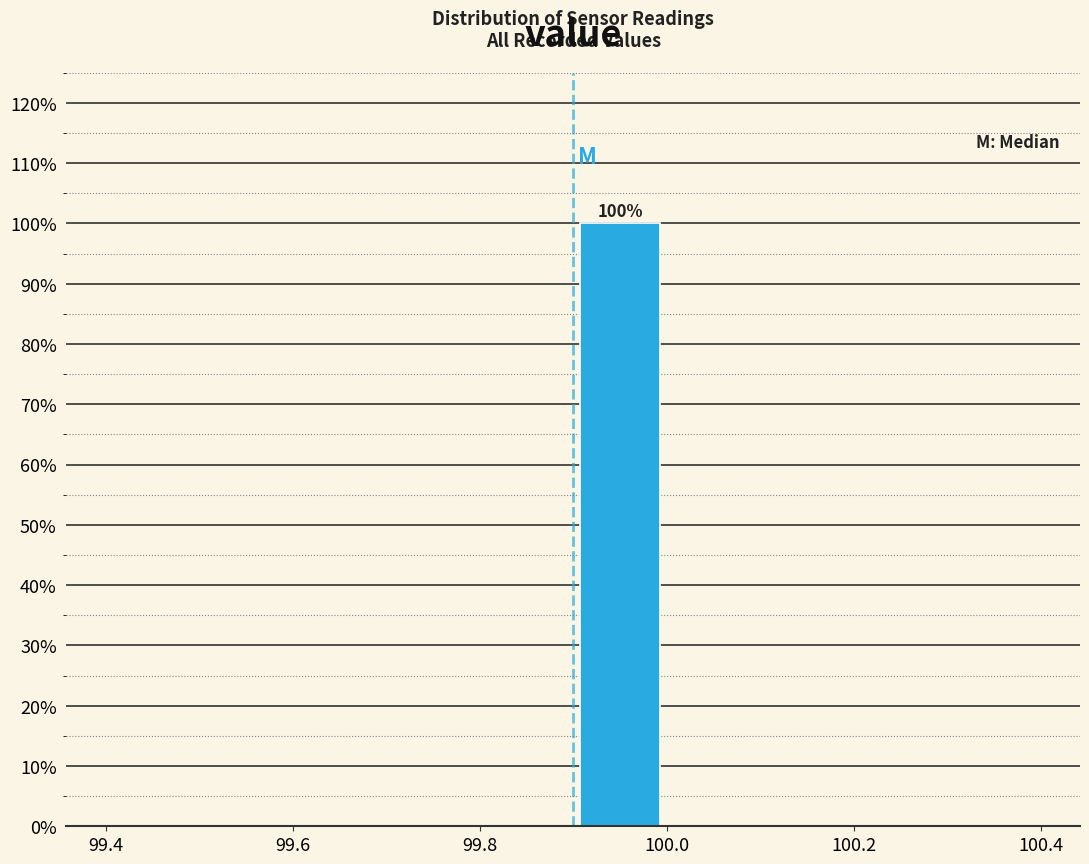

Over which range of the x-axis is the bar tallest?

99.9 to 100.0